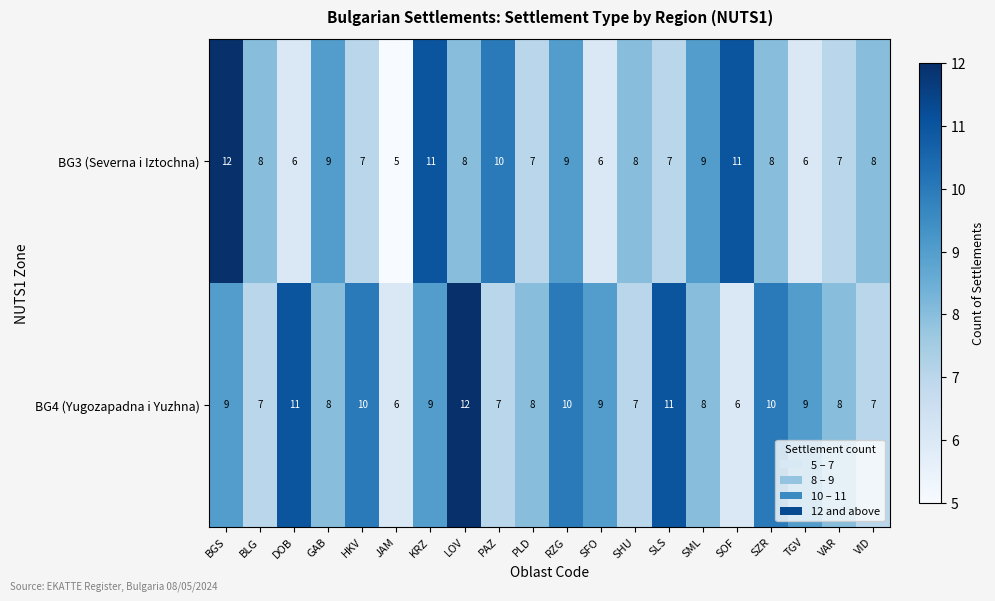

What is the minimum value shown in the chart?

5